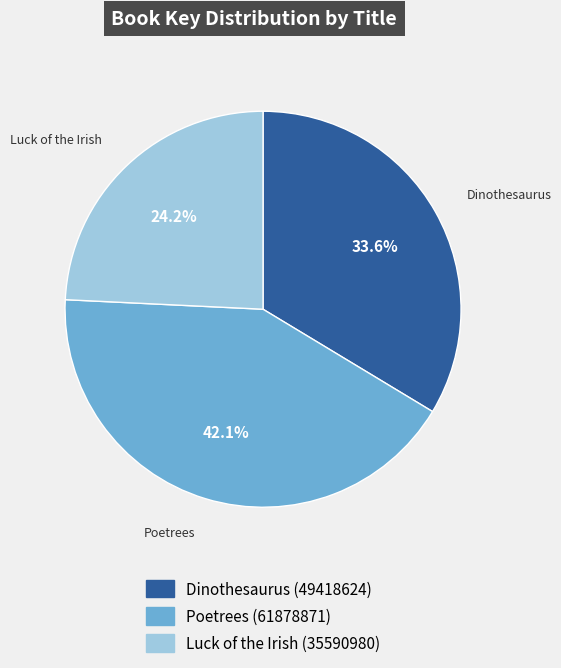

To the nearest percent, what is the combined percentage of Dinothesaurus (49418624) and Luck of the Irish (35590980)?

58%